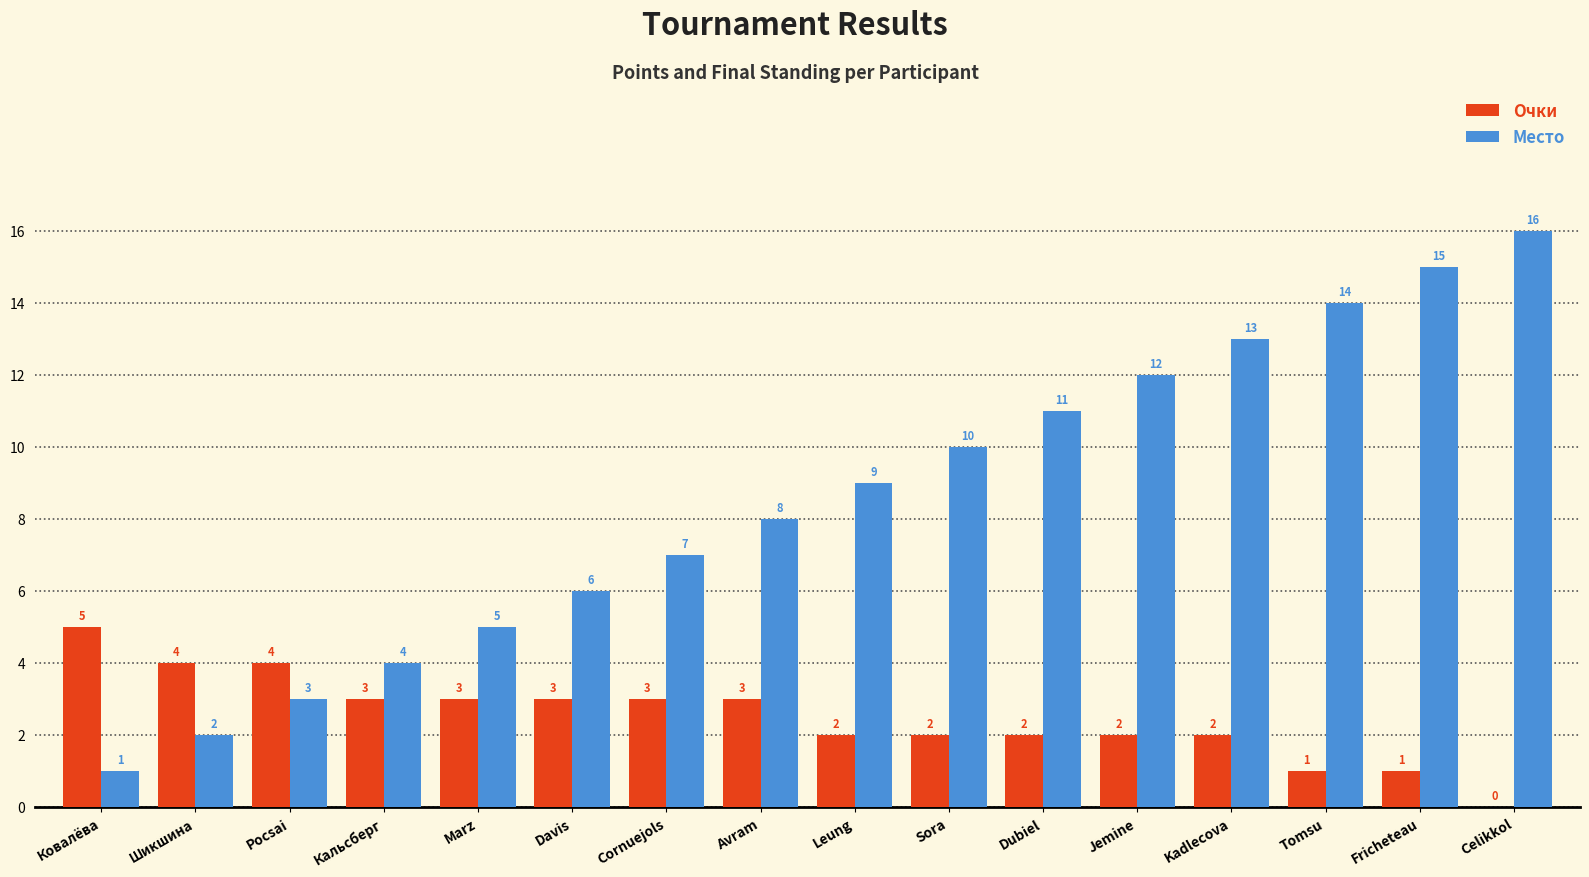

What is the difference between the Место values at Jemine and Davis?

6